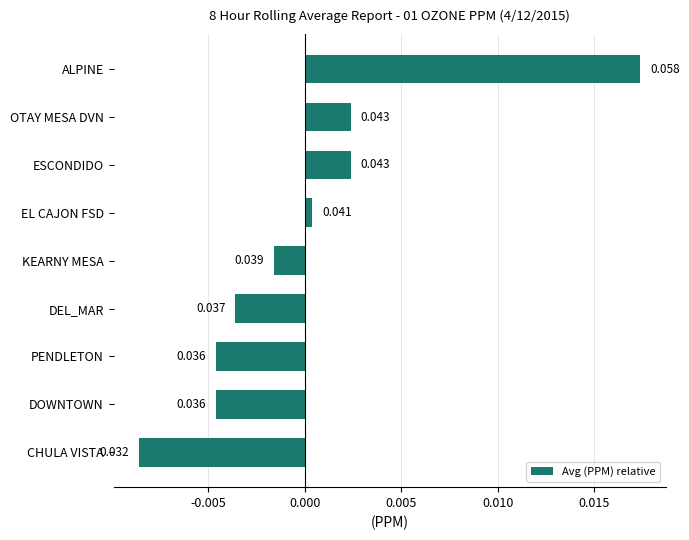

Which label corresponds to the smallest value in the chart?

CHULA VISTA